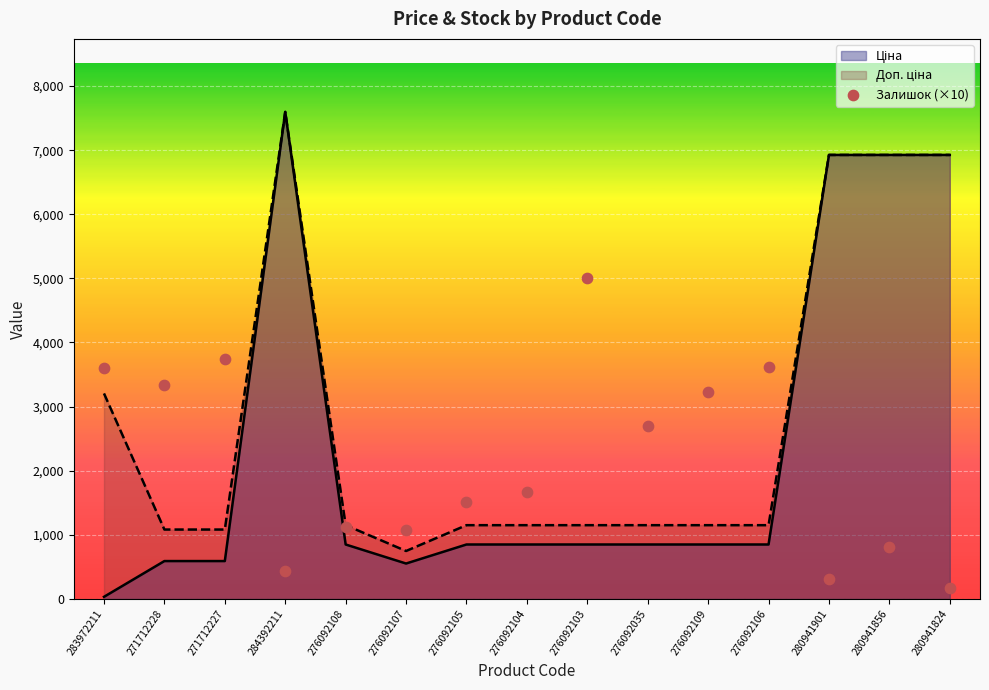

Which has a higher value, 276092109 or 271712228?

271712228